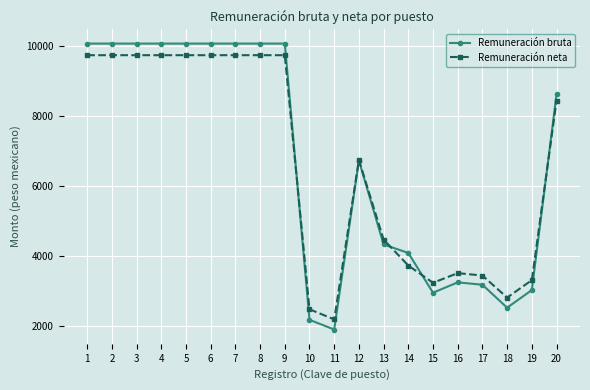

Which series changed the most between 4 and 18?

Remuneración bruta